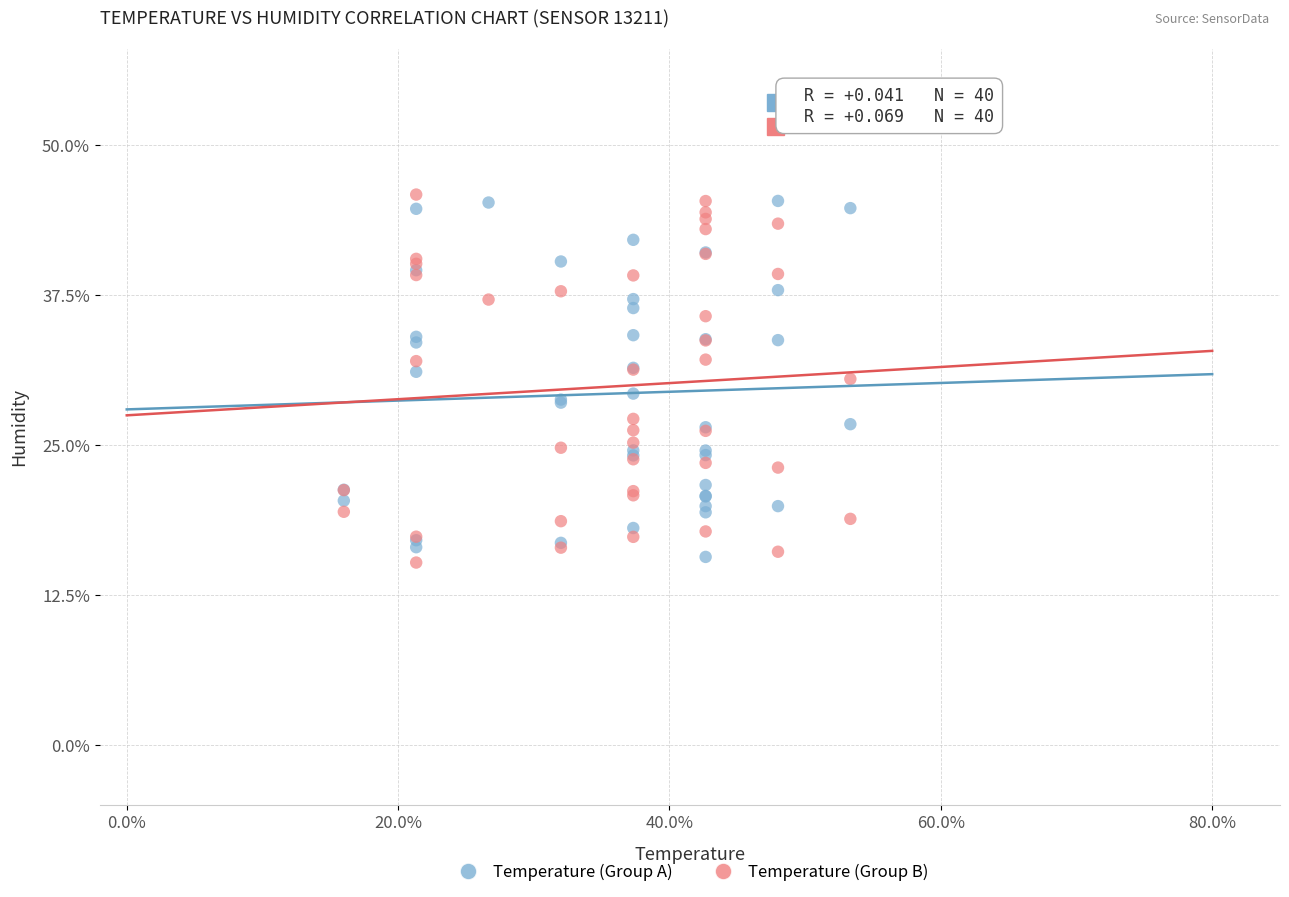

What is the X range (max minus min) for the scatter plot?

37.3